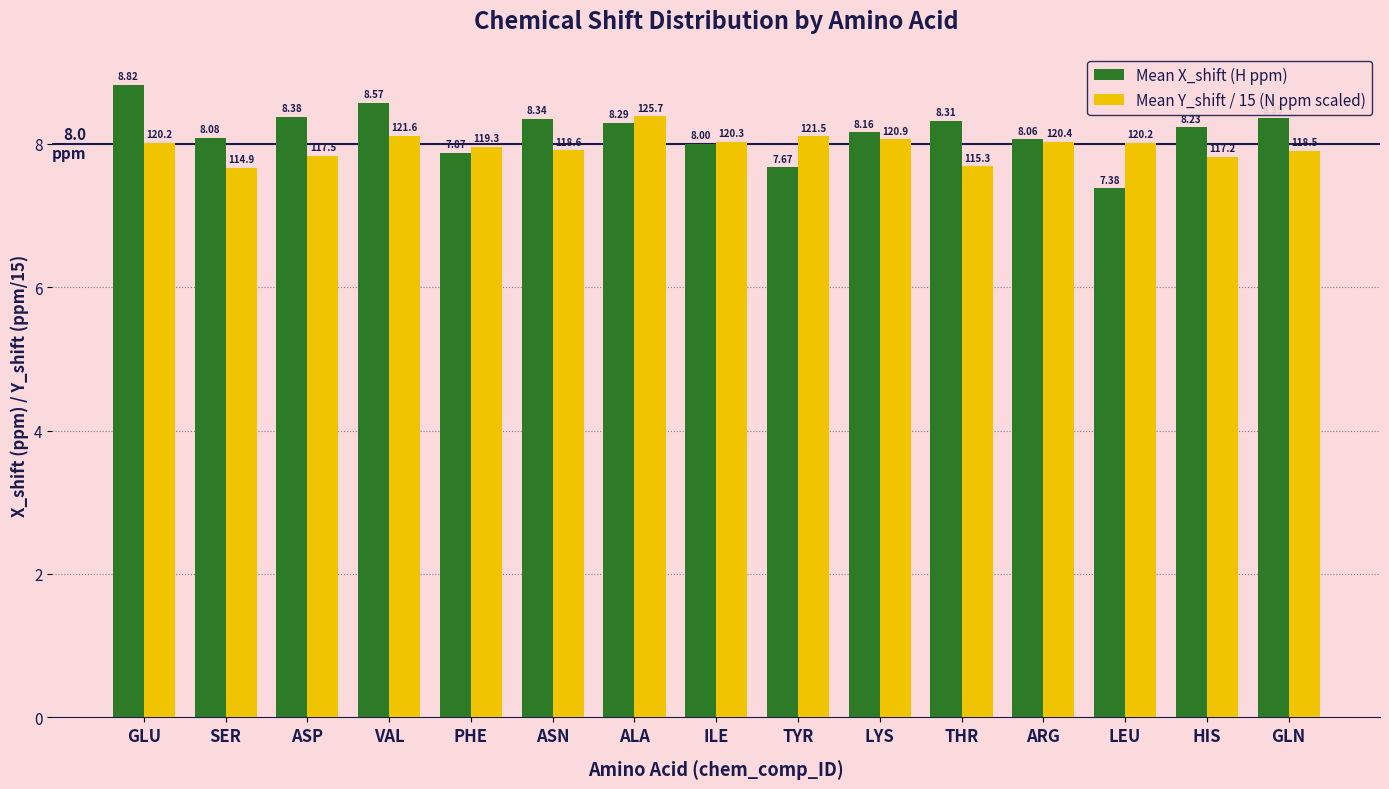

What is the total value across all series at GLU?

16.8